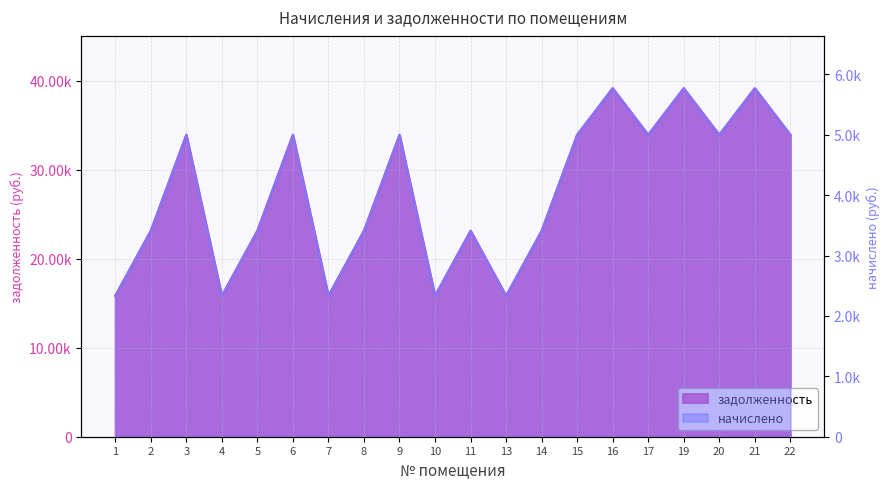

Reading right to left, what are all the values shown in this chart?

задолженность: 33943.9	39174.1	33943.9	39174.1	33943.9	39174.1	33943.9	23149.9	15844.4	23160.4	15844.4	33943.9	23160.4	15844.4	33943.9	23160.4	15844.4	33943.9	23160.4	15844.4
начислено: 5001.4	5772.0	5001.4	5772.0	5001.4	5772.0	5001.4	3411.0	2334.6	3412.6	2334.6	5001.4	3412.6	2334.6	5001.4	3412.6	2334.6	5001.4	3412.6	2334.6